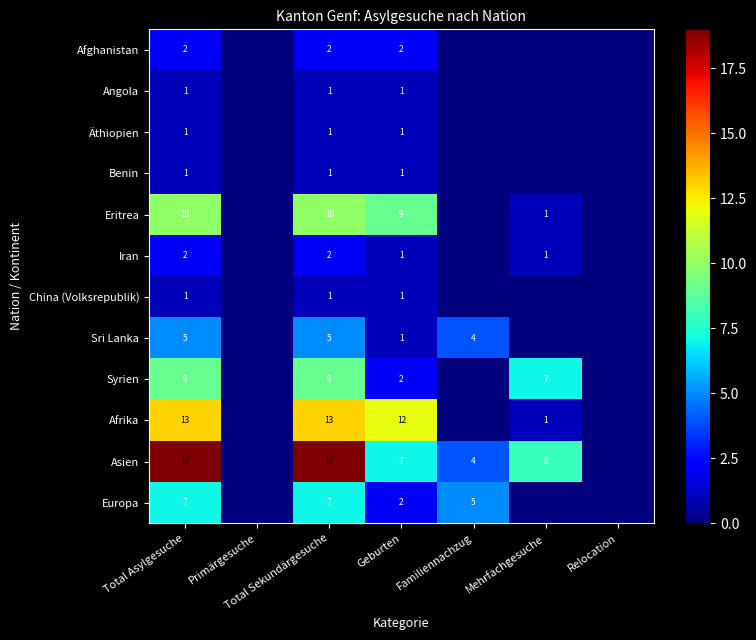

List the labels in order of Asien value, largest first.

Total Asylgesuche, Total Sekundärgesuche, Mehrfachgesuche, Geburten, Familiennachzug, Primärgesuche, Relocation